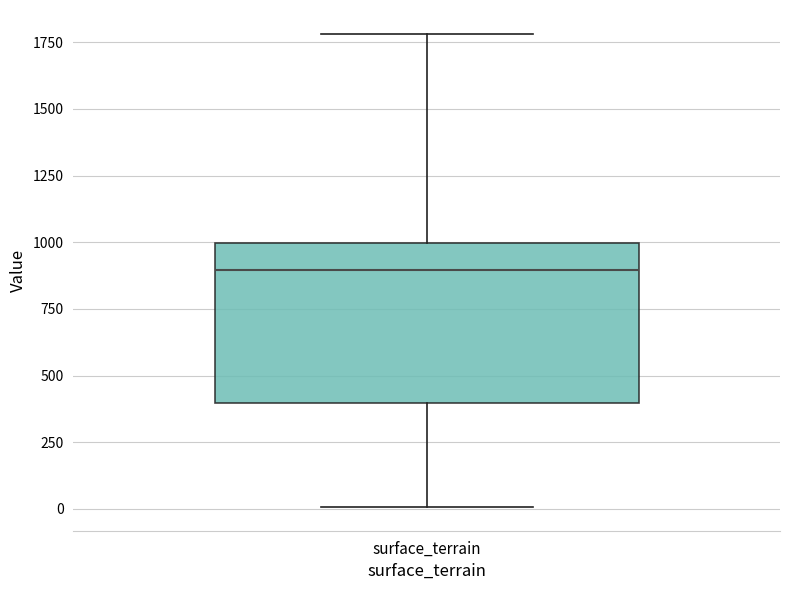

Transcribe this box plot: give where the median line is, the range the box spans, and where the two whiskers end, as read against the y-axis. The values are not printed on the chart, so give them approximately, as read against the axis.

median 900, box 400 to 1000, whiskers 0 to 1800